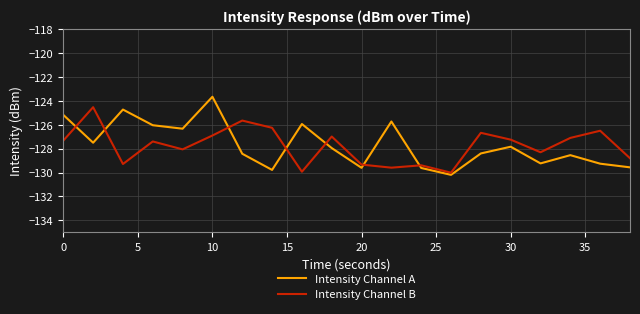

What is the difference between the maximum and minimum values in the Intensity Channel B series?

5.5